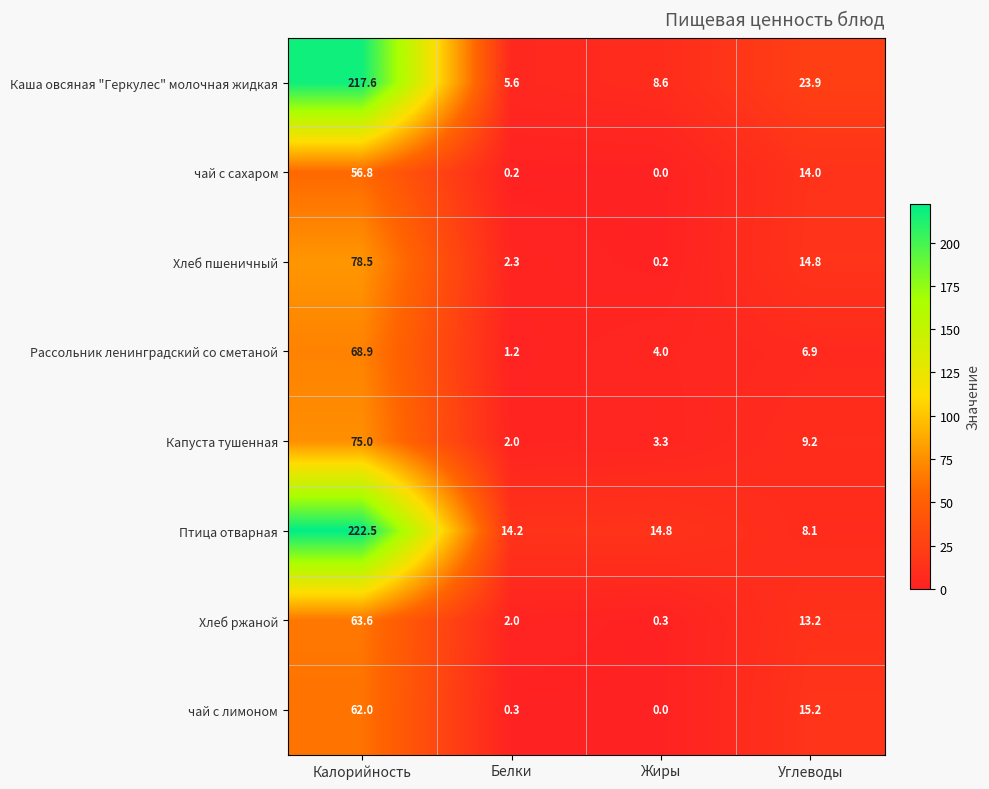

At Калорийность, list the series in order from smallest to largest.

чай с сахаром, чай с лимоном, Хлеб ржаной, Рассольник ленинградский со сметаной, Капуста тушенная, Хлеб пшеничный, Каша овсяная "Геркулес" молочная жидкая, Птица отварная